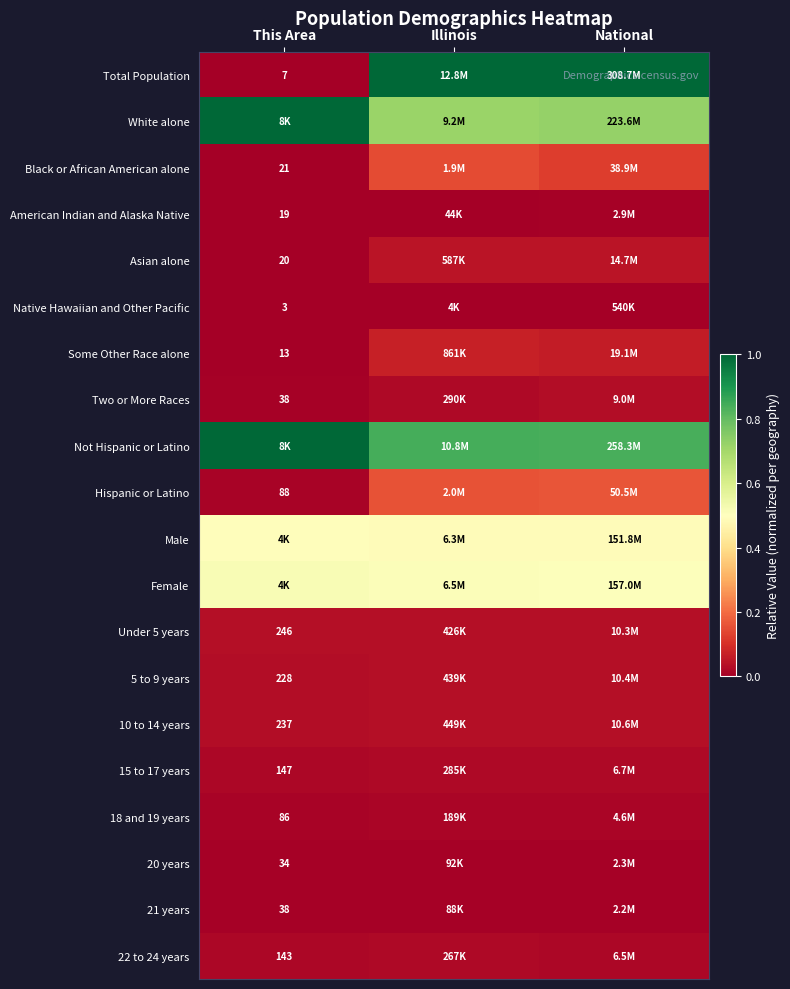

Rank the series by their maximum value, from highest to lowest.

Total Population, Not Hispanic or Latino, White alone, Female, Male, Hispanic or Latino, Black or African American alone, Some Other Race alone, Asian alone, 10 to 14 years, 5 to 9 years, Under 5 years, Two or More Races, 15 to 17 years, 22 to 24 years, 18 and 19 years, American Indian and Alaska Native, 20 years, 21 years, Native Hawaiian and Other Pacific